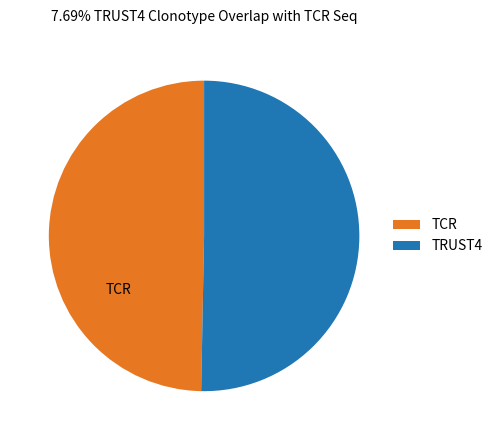

Which has a higher value, TCR or TRUST4?

TRUST4